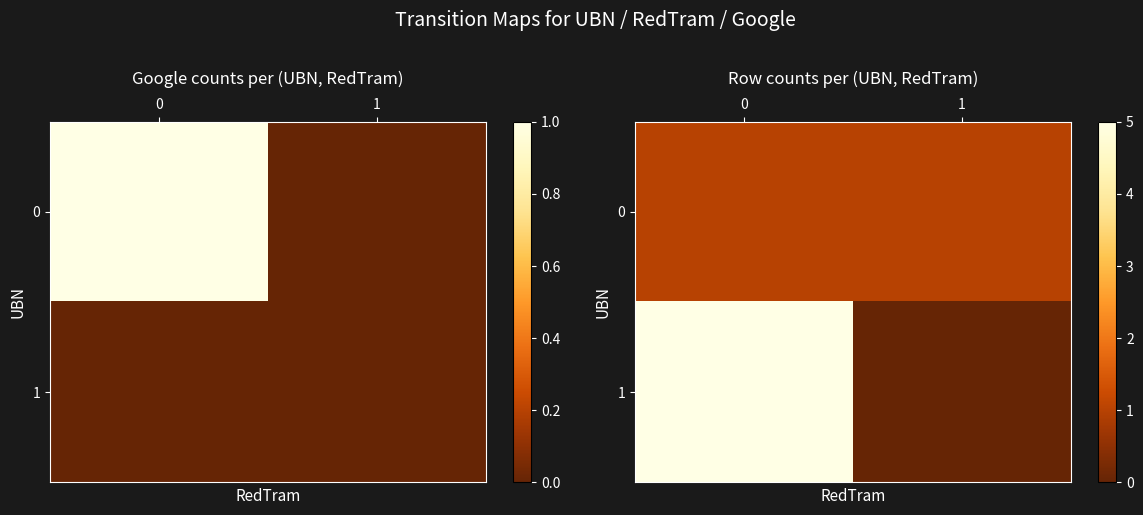

What is the maximum value shown in the chart?

5